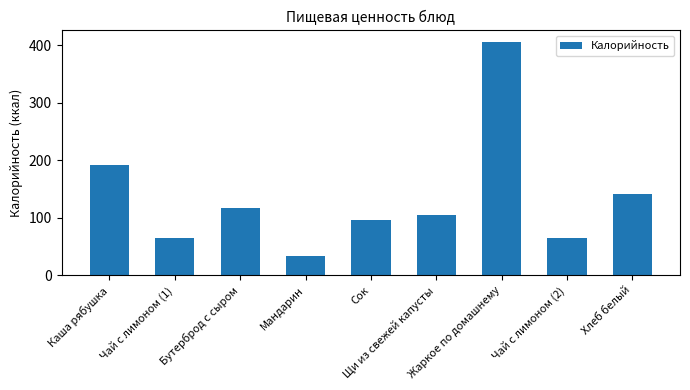

What is the difference between the maximum and second lowest values?

341.0